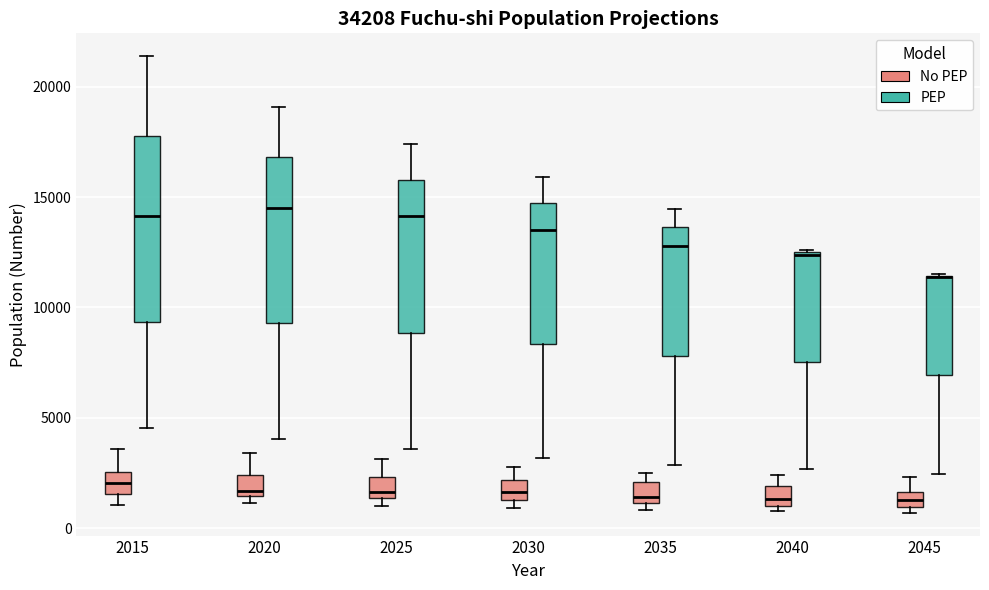

Comparing the boxes themselves (not the whiskers), which one is the tallest?

2015 (PEP)